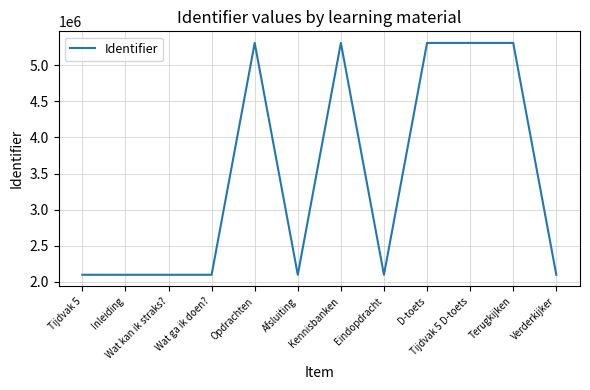

At which label is the value closest to 3703128?

Verderkijker